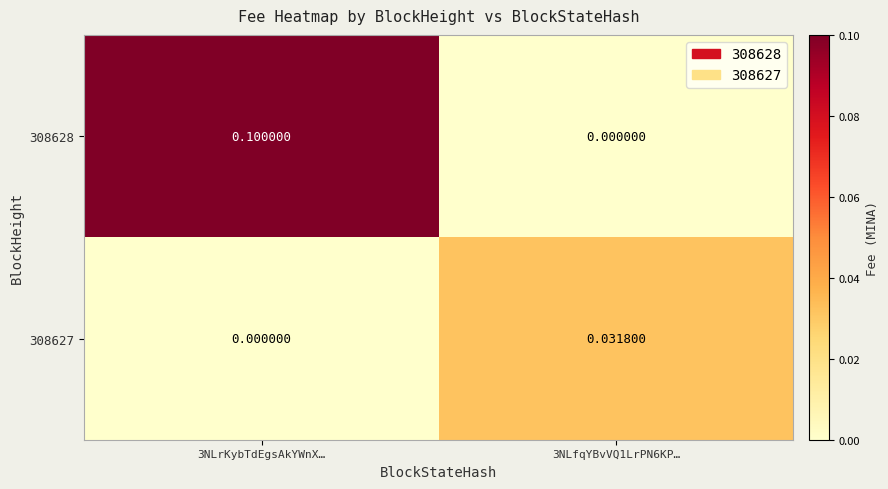

Is the value of 308627 at 3NLfqYBvVQ1LrPN6KP… greater than the value of 308628 at 3NLfqYBvVQ1LrPN6KP…?

Yes